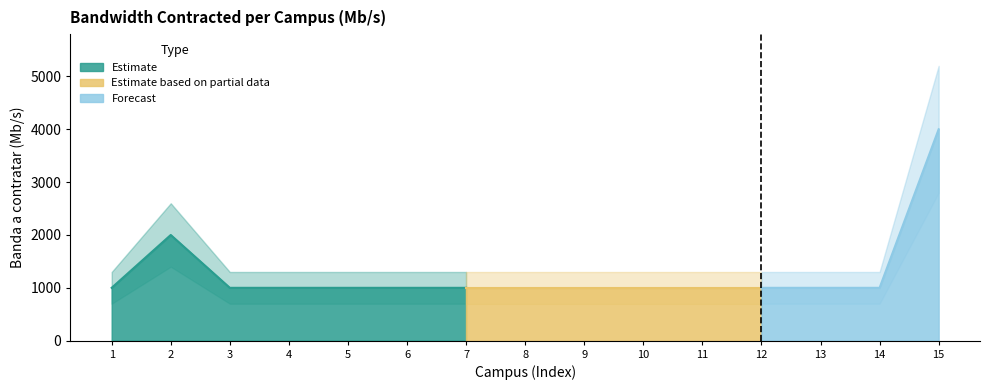

Rank the categories by value from highest to lowest.

15, 2, 1, 3, 4, 5, 6, 7, 8, 9, 10, 11, 12, 13, 14